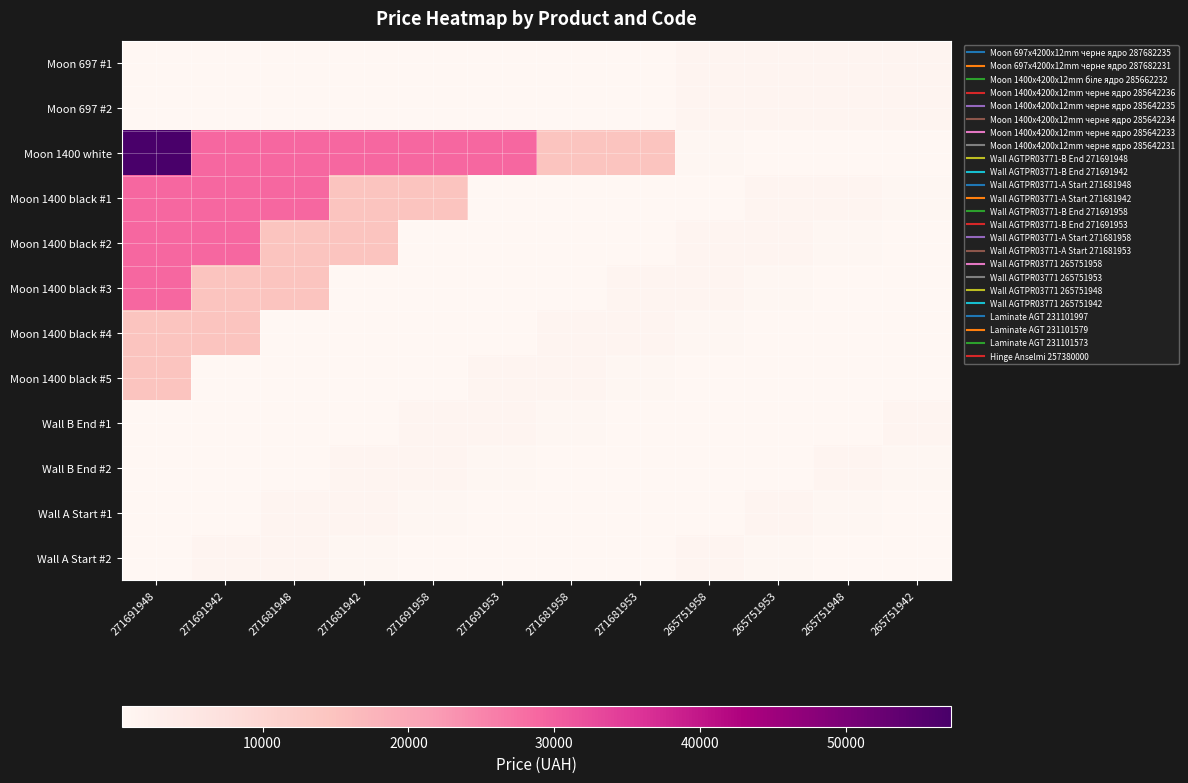

Which label corresponds to the largest value in the chart?

271691948